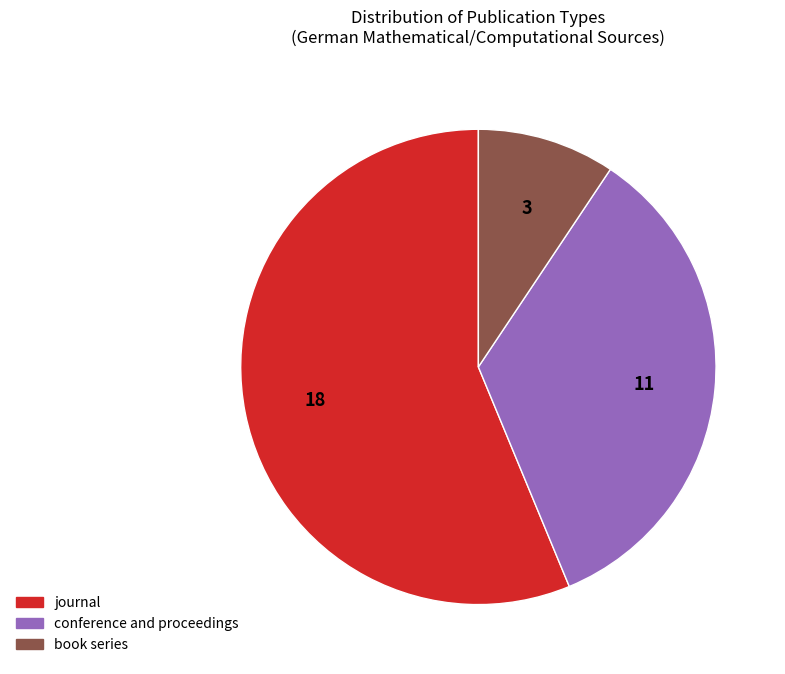

How many segments does this pie chart have?

3